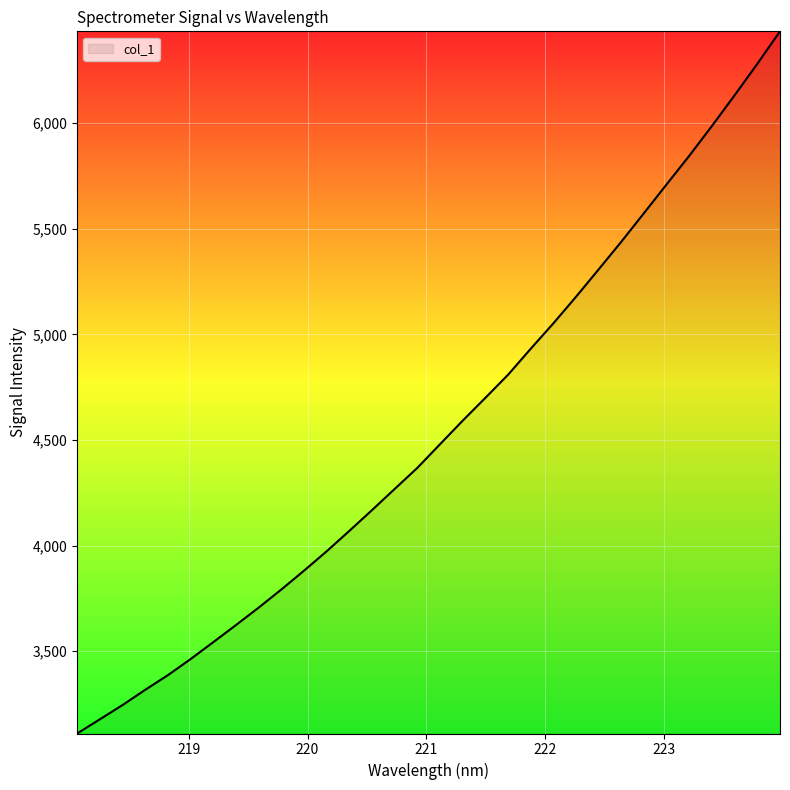

What is the smallest value displayed?

3110.2